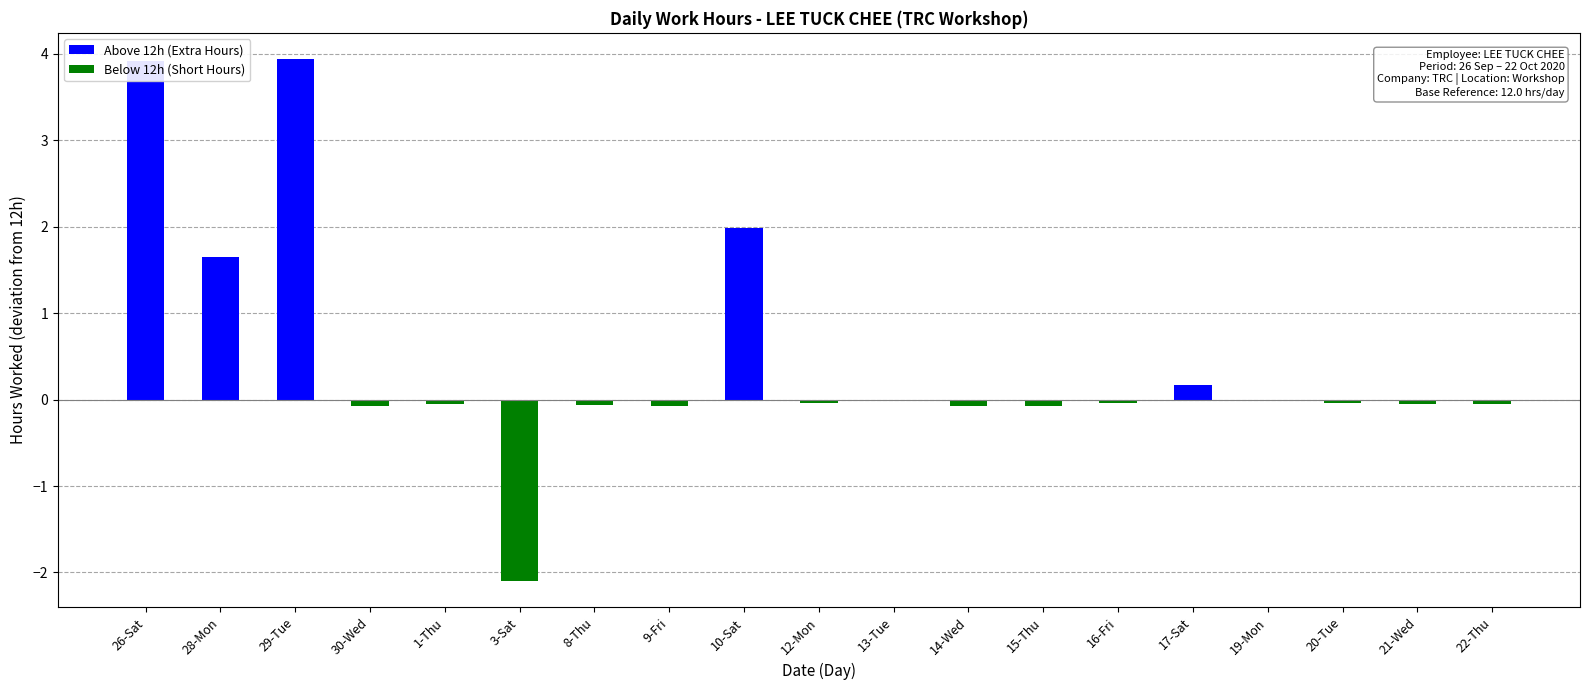

The chart shows a value of -0.1 at 22-Thu. True or false?

True